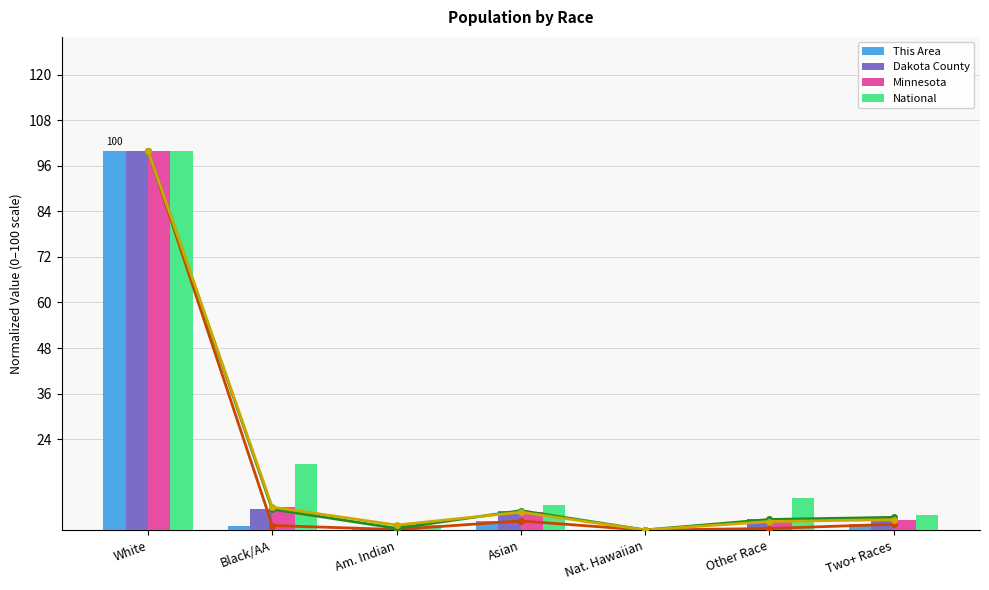

Reading right to left, transcribe all the data shown in this chart.

This Area: Two+ Races=1.6	Other Race=0.4	Nat. Hawaiian=0.0	Asian=2.4	Am. Indian=0.2	Black/AA=1.2	White=100.0
Dakota County: Two+ Races=3.4	Other Race=2.8	Nat. Hawaiian=0.1	Asian=5.1	Am. Indian=0.5	Black/AA=5.5	White=100.0
Minnesota: Two+ Races=2.8	Other Race=2.3	Nat. Hawaiian=0.0	Asian=4.7	Am. Indian=1.3	Black/AA=6.1	White=100.0
National: Two+ Races=4.0	Other Race=8.5	Nat. Hawaiian=0.2	Asian=6.6	Am. Indian=1.3	Black/AA=17.4	White=100.0